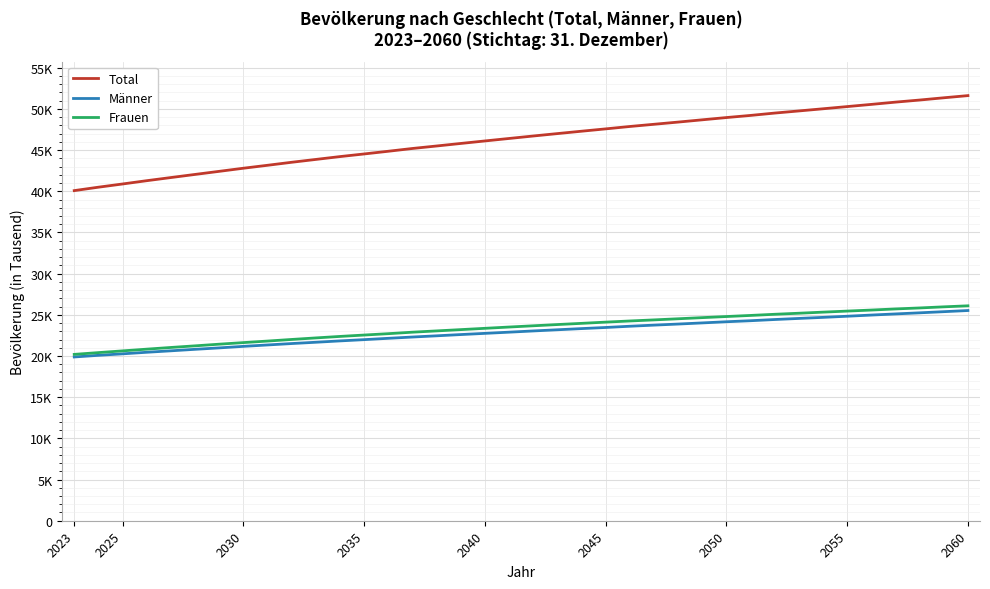

Rank the series by their maximum value, from highest to lowest.

Total, Frauen, Männer